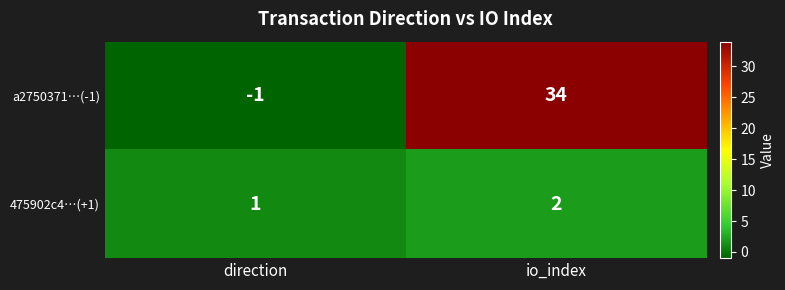

How many distinct data groups are displayed?

2